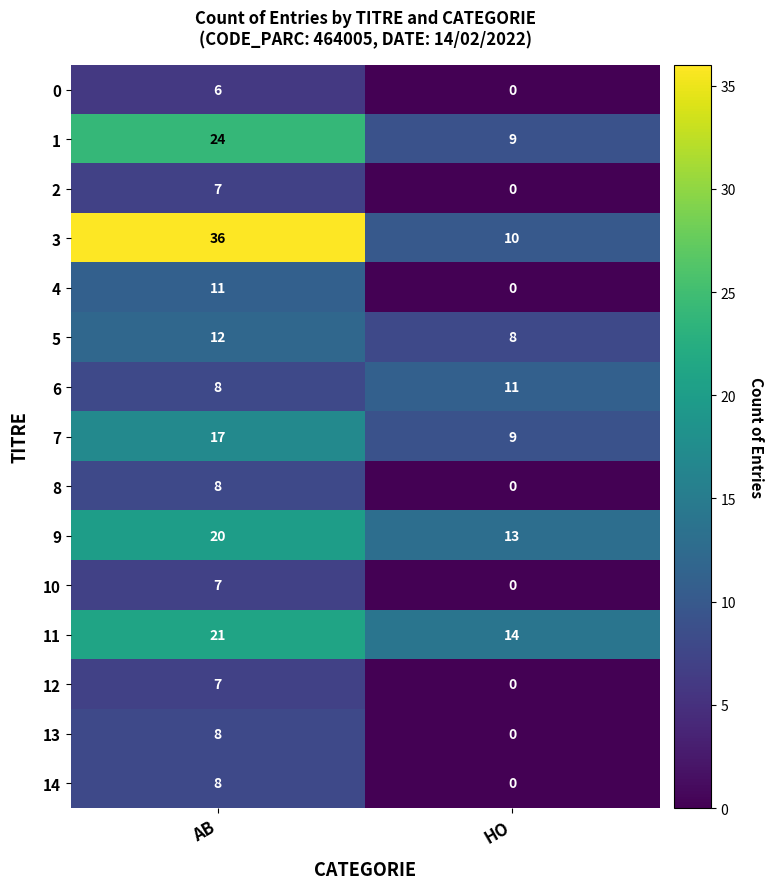

What is the difference between the highest and lowest values at AB?

30